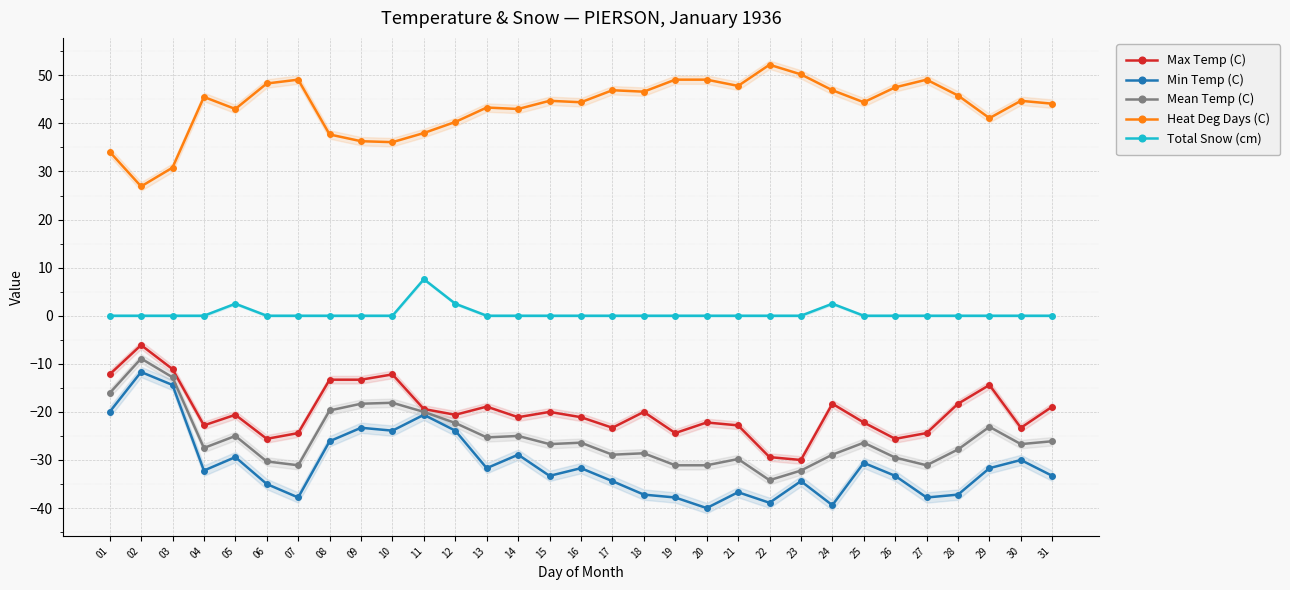

Which series has the largest total across all categories?

Heat Deg Days (C)